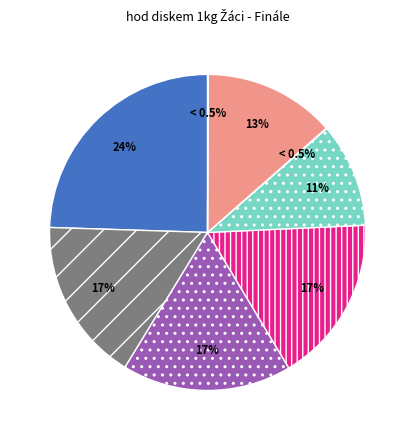

What is the smallest slice in the pie chart?

Zdražil Dominik